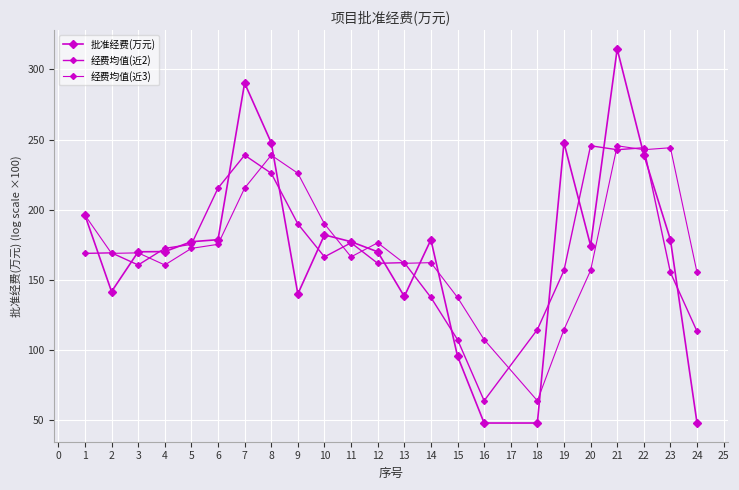

How many categories are shown in the chart?

23